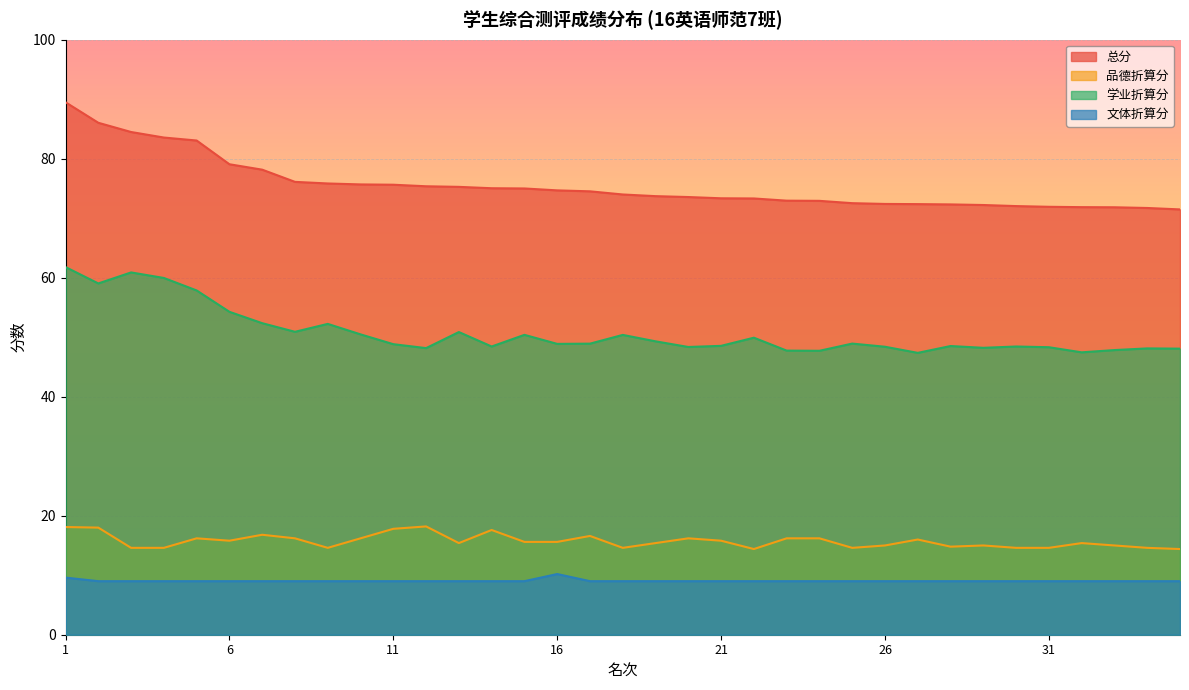

Is it true that 学业折算分 equals 17.3 at 19?

False